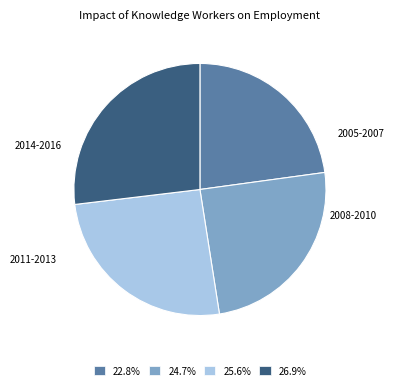

What is the ratio of the value at 2008-2010 to the value at 2014-2016?

0.9